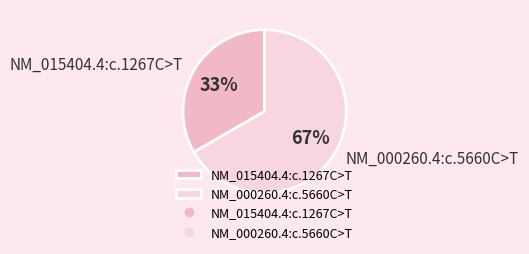

Rank the categories by value from highest to lowest.

NM_000260.4:c.5660C>T, NM_015404.4:c.1267C>T